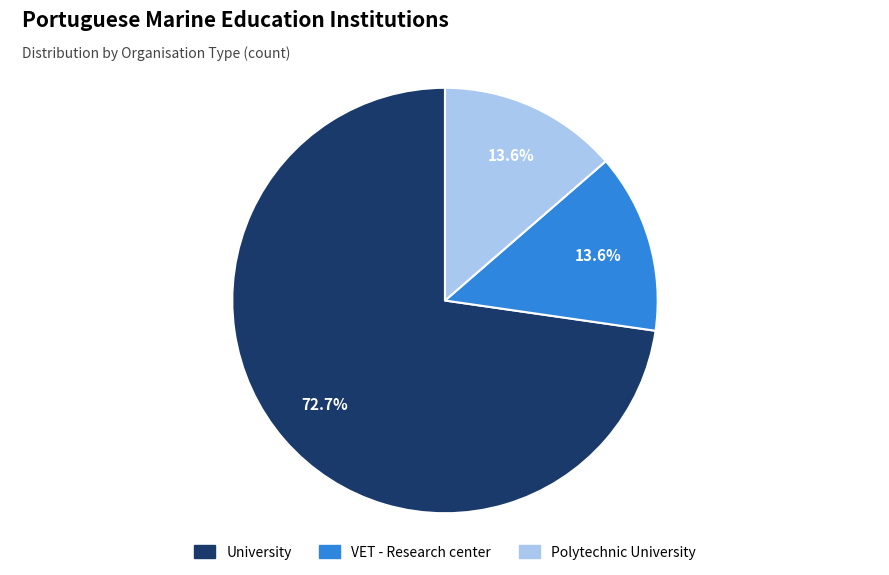

Which category has the biggest portion of the pie?

University